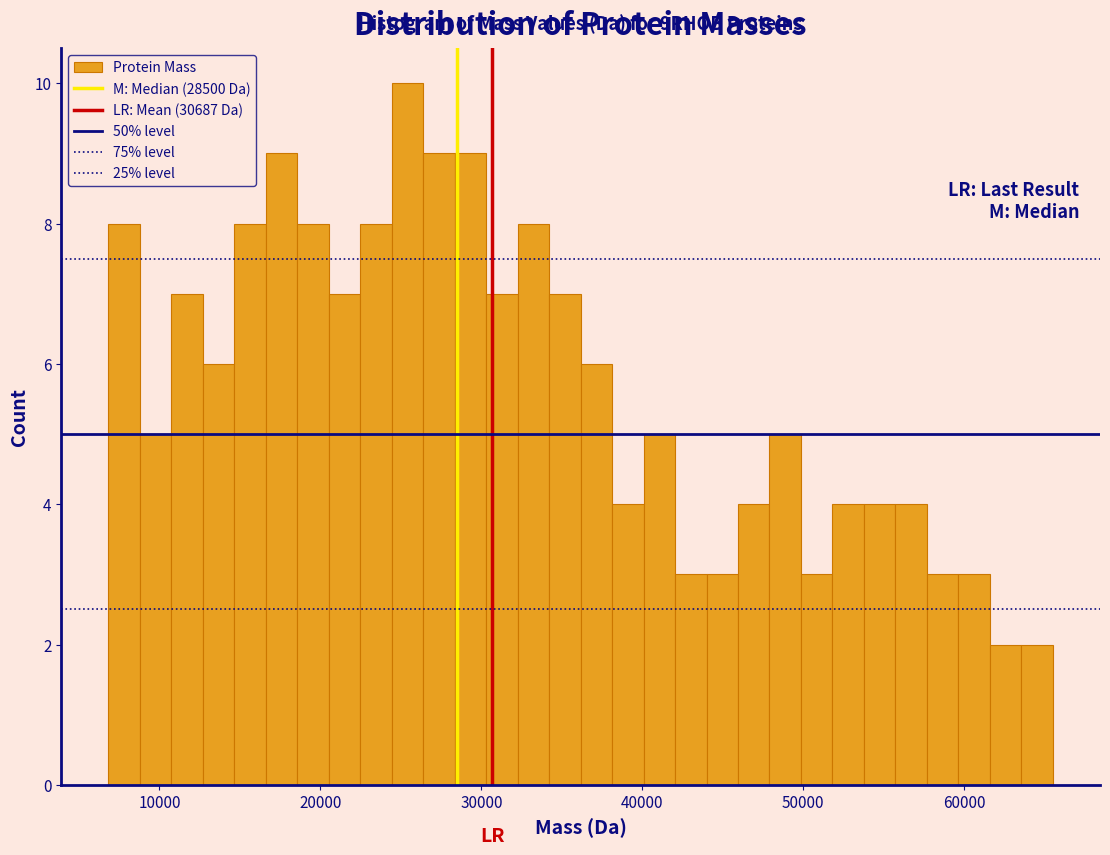

Around what value on the x-axis is the tallest bar? Give the approximate position of its centre, as read against the axis.

25000